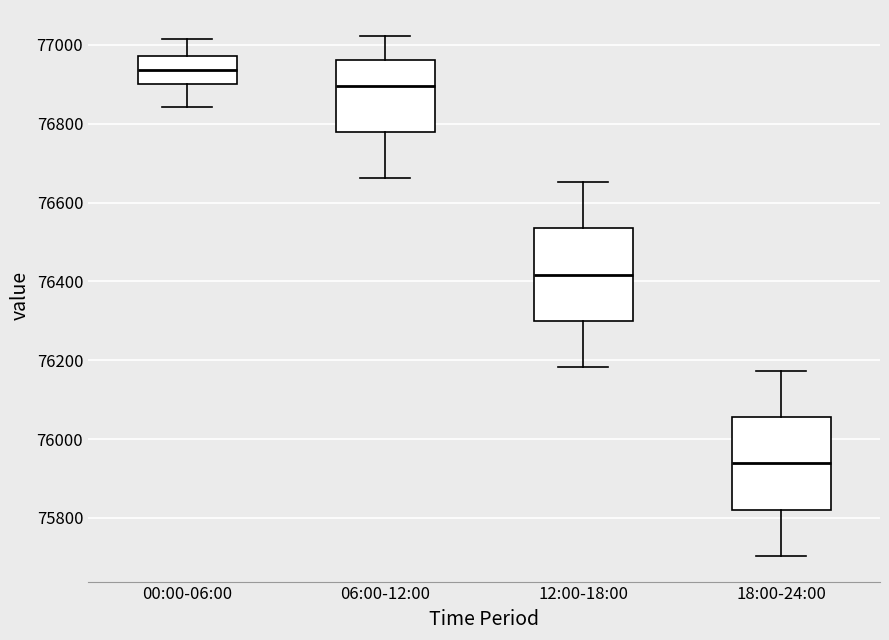

Reading left to right, transcribe this box plot: for each box, give where its median line is, the range the box spans, and where its two whiskers end, as read against the y-axis. The values are not printed on the chart, so give them approximately, as read against the axis.

00:00-06:00: median 76940, box 76900 to 76980, whiskers 76840 to 77020
06:00-12:00: median 76900, box 76780 to 76960, whiskers 76660 to 77020
12:00-18:00: median 76420, box 76300 to 76540, whiskers 76180 to 76660
18:00-24:00: median 75940, box 75820 to 76060, whiskers 75700 to 76180